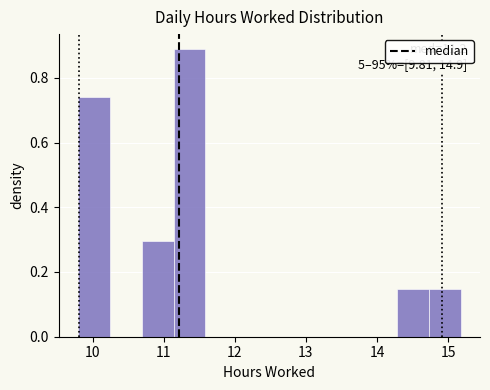

Which range on the x-axis has the tallest bar?

11.1 to 11.6